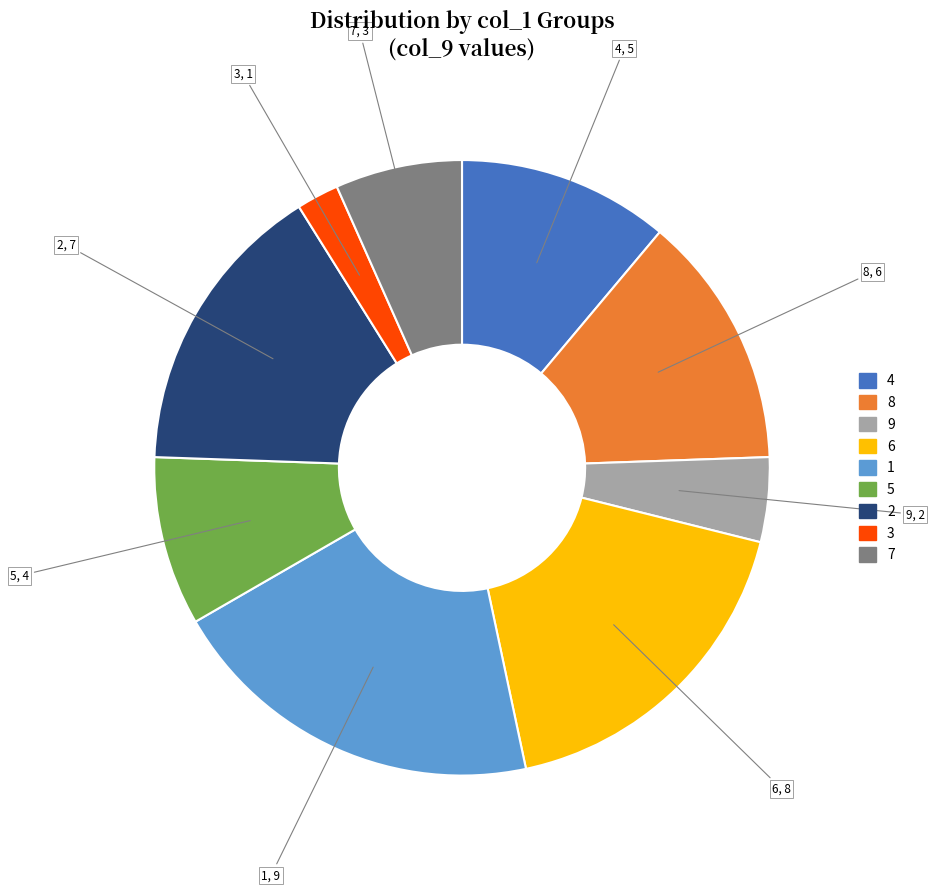

Does 9 account for over 50% of the chart?

No